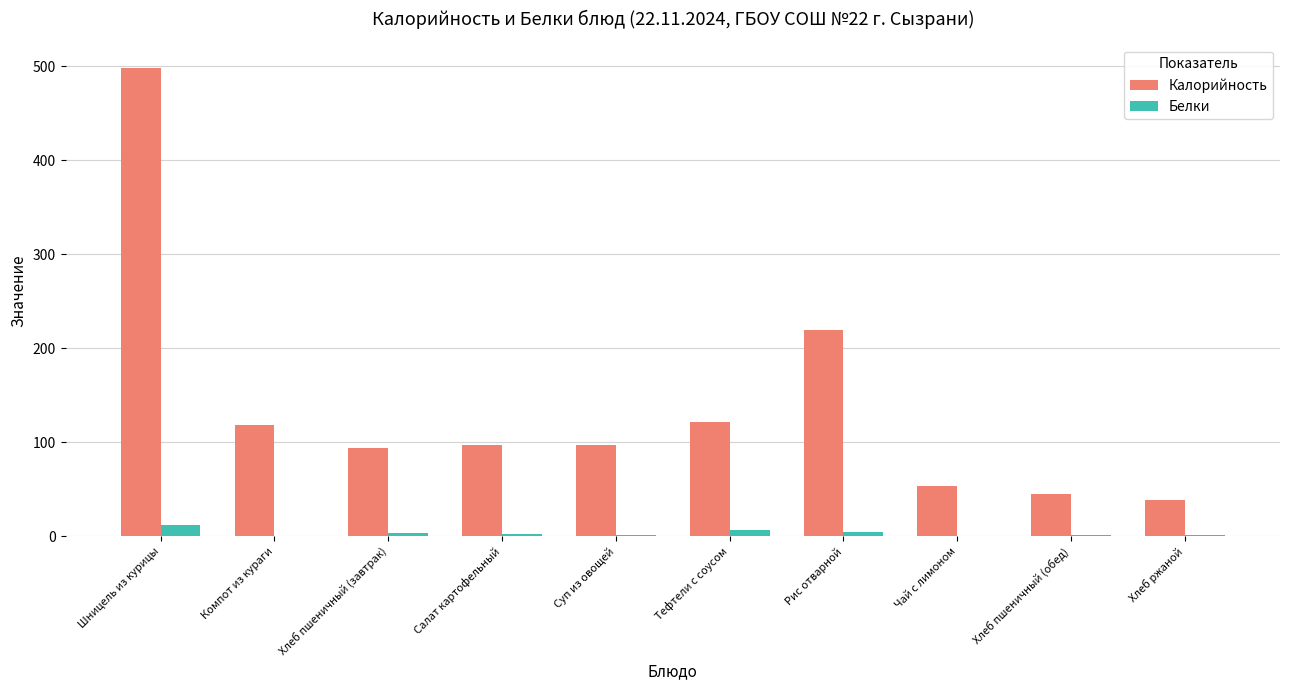

What is the sum of the Калорийность values at Компот из кураги and Шницель из курицы?

616.6